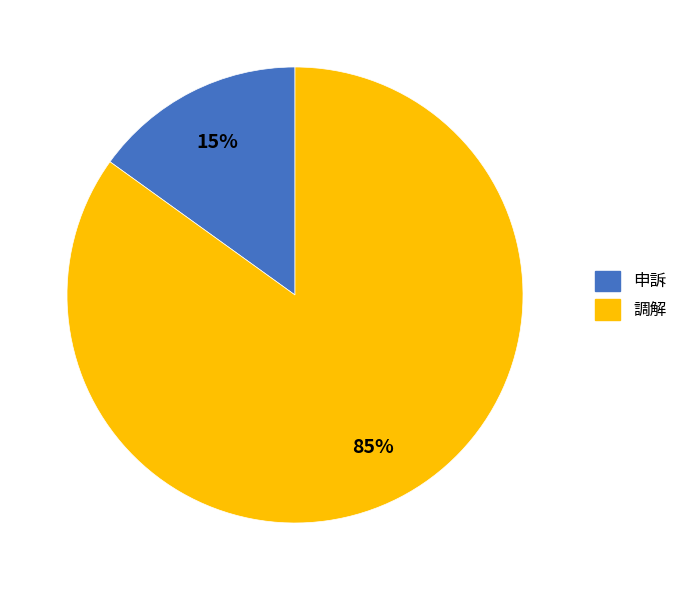

To the nearest percent, what is the average slice percentage?

50%